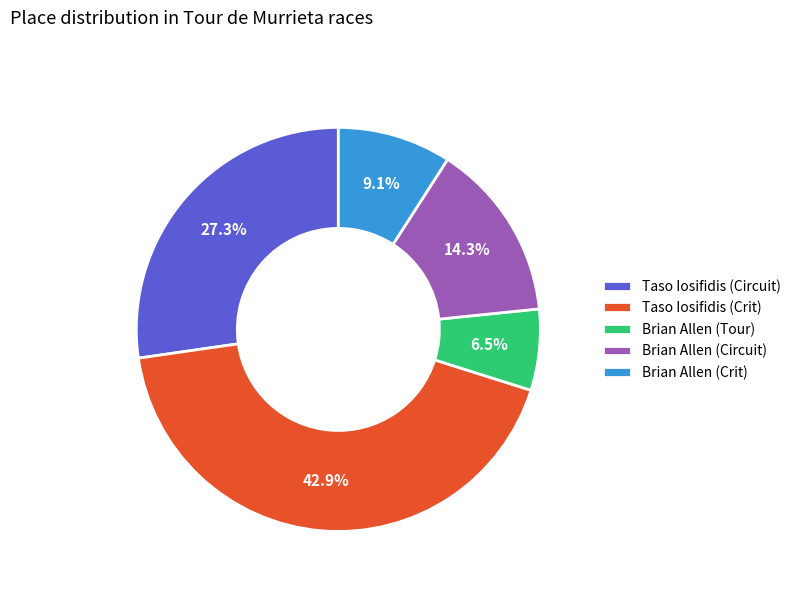

The Brian Allen (Tour) slice represents 1% of the pie. True or false?

False